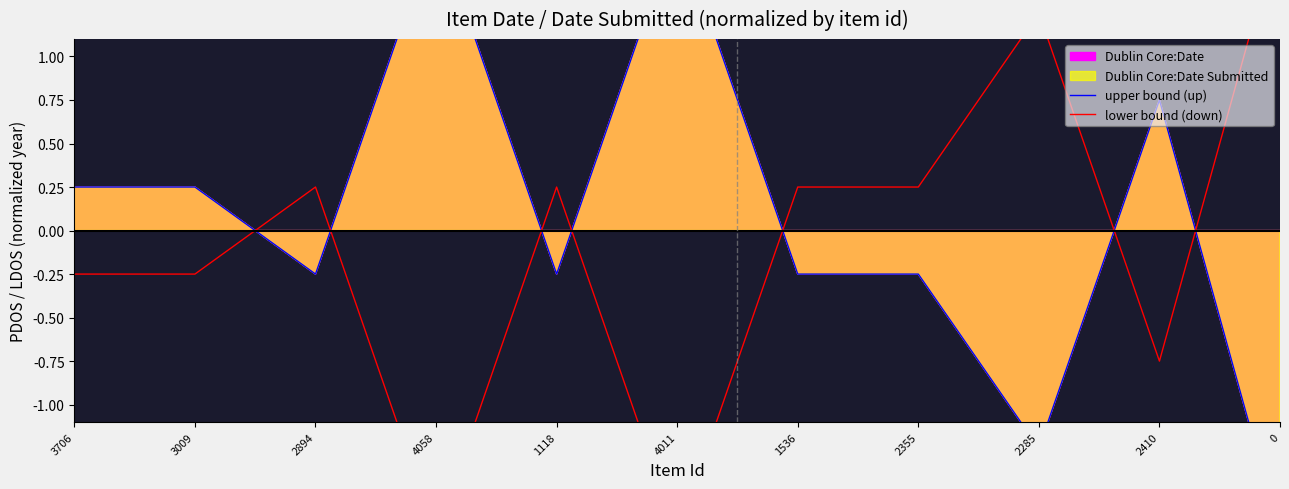

Read the lower bound (down) value at 2285.

1.2